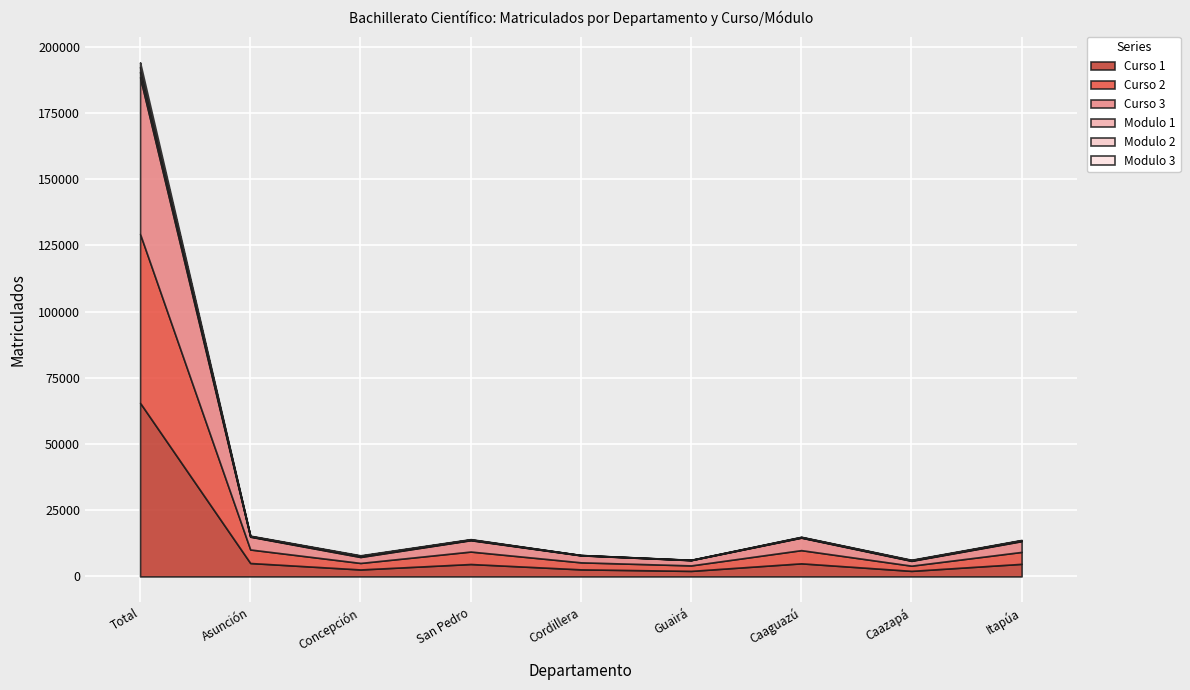

What is the difference between the Curso 3 values at Total and Cordillera?

56534